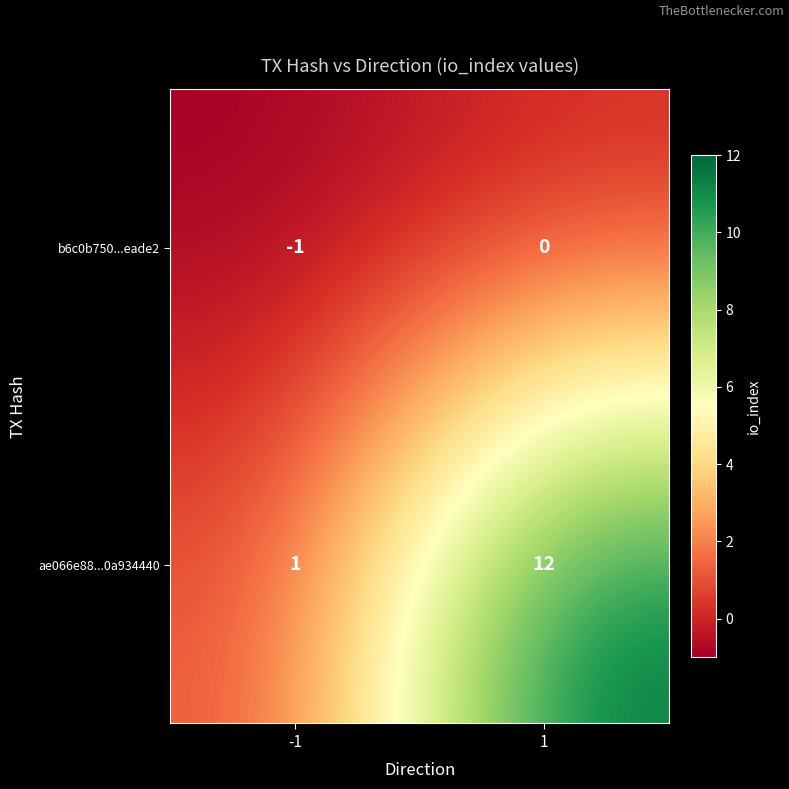

What is the difference between the maximum and minimum values in the ae066e88...0a934440 series?

11